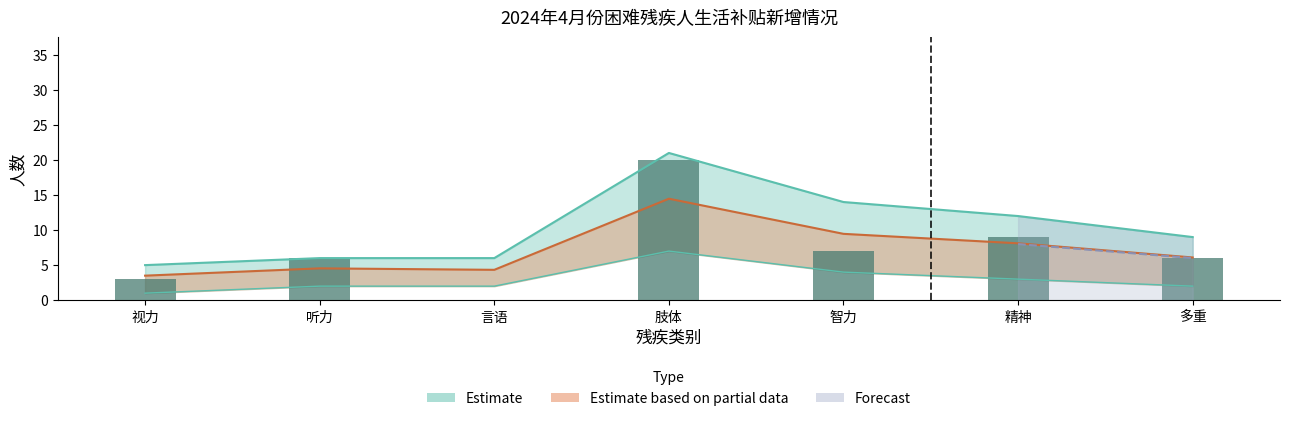

What is the ratio of the value at 精神 to the value at 多重?

1.5